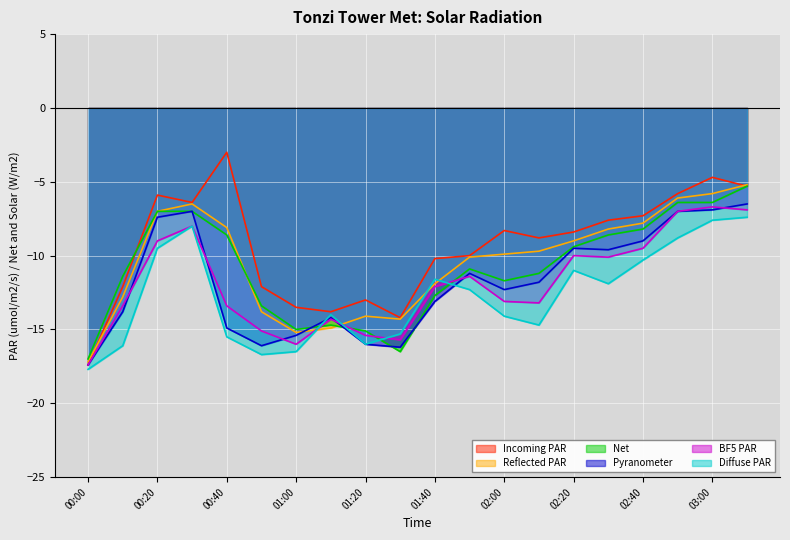

The value of BF5 PAR at 00:40 is -13.4. True or false?

True